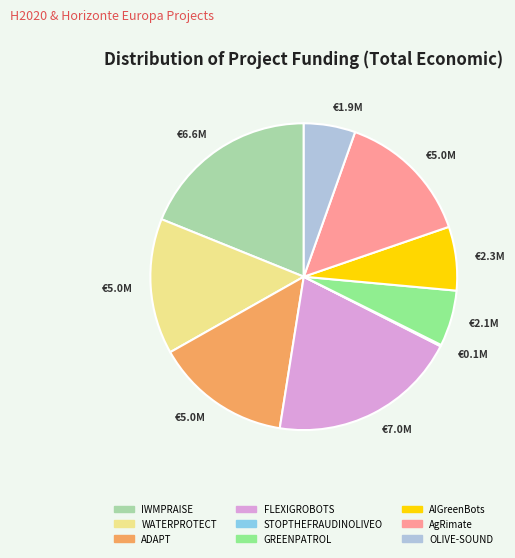

Is there any slice that represents more than half of the pie?

No